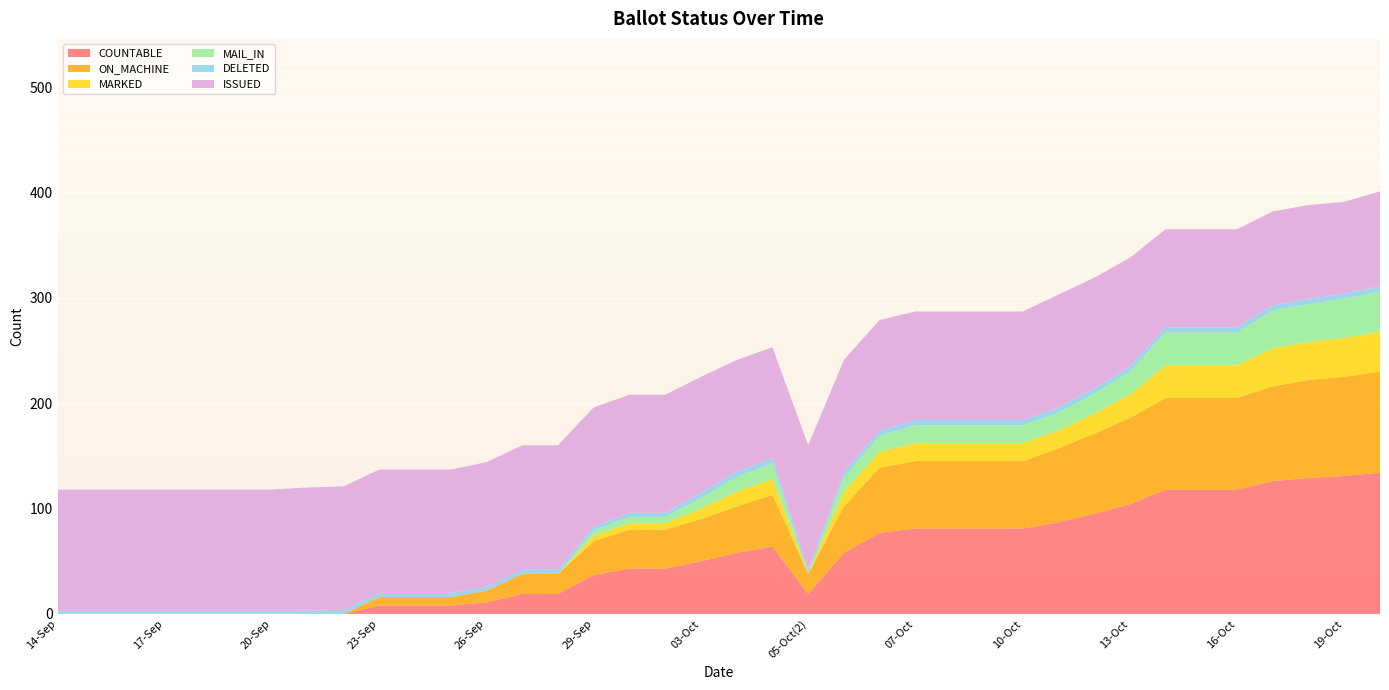

Reading right to left, extract all data points from this chart.

COUNTABLE: 20-Oct=134	19-Oct=131	18-Oct=129	17-Oct=126	16-Oct=118	15-Oct=118	14-Oct=118	13-Oct=104	12-Oct=95	11-Oct=87	10-Oct=81	09-Oct=81	08-Oct=81	07-Oct=81	06-Oct(2)=77	06-Oct(1)=58	05-Oct(2)=19	05-Oct(1)=64	04-Oct=58	03-Oct=50	02-Oct=43	30-Sep=43	29-Sep=37	28-Sep=19	27-Sep=19	26-Sep=11	25-Sep=8	24-Sep=8	23-Sep=8	22-Sep=0	21-Sep=0	20-Sep=0	19-Sep=0	18-Sep=0	17-Sep=0	16-Sep=0	15-Sep=0	14-Sep=0
ON_MACHINE: 20-Oct=96	19-Oct=94	18-Oct=93	17-Oct=90	16-Oct=87	15-Oct=87	14-Oct=87	13-Oct=82	12-Oct=76	11-Oct=70	10-Oct=64	09-Oct=64	08-Oct=64	07-Oct=64	06-Oct(2)=62	06-Oct(1)=44	05-Oct(2)=19	05-Oct(1)=49	04-Oct=44	03-Oct=40	02-Oct=37	30-Sep=37	29-Sep=32	28-Sep=19	27-Sep=19	26-Sep=11	25-Sep=8	24-Sep=8	23-Sep=8	22-Sep=0	21-Sep=0	20-Sep=0	19-Sep=0	18-Sep=0	17-Sep=0	16-Sep=0	15-Sep=0	14-Sep=0
MARKED: 20-Oct=38	19-Oct=37	18-Oct=36	17-Oct=36	16-Oct=31	15-Oct=31	14-Oct=31	13-Oct=22	12-Oct=19	11-Oct=17	10-Oct=17	09-Oct=17	08-Oct=17	07-Oct=17	06-Oct(2)=15	06-Oct(1)=14	05-Oct(2)=0	05-Oct(1)=15	04-Oct=14	03-Oct=10	02-Oct=6	30-Sep=6	29-Sep=5	28-Sep=0	27-Sep=0	26-Sep=0	25-Sep=0	24-Sep=0	23-Sep=0	22-Sep=0	21-Sep=0	20-Sep=0	19-Sep=0	18-Sep=0	17-Sep=0	16-Sep=0	15-Sep=0	14-Sep=0
MAIL_IN: 20-Oct=38	19-Oct=37	18-Oct=36	17-Oct=36	16-Oct=31	15-Oct=31	14-Oct=31	13-Oct=22	12-Oct=19	11-Oct=17	10-Oct=17	09-Oct=17	08-Oct=17	07-Oct=17	06-Oct(2)=15	06-Oct(1)=14	05-Oct(2)=0	05-Oct(1)=15	04-Oct=14	03-Oct=10	02-Oct=6	30-Sep=6	29-Sep=5	28-Sep=0	27-Sep=0	26-Sep=0	25-Sep=0	24-Sep=0	23-Sep=0	22-Sep=0	21-Sep=0	20-Sep=0	19-Sep=0	18-Sep=0	17-Sep=0	16-Sep=0	15-Sep=0	14-Sep=0
DELETED: 20-Oct=5	19-Oct=5	18-Oct=5	17-Oct=5	16-Oct=5	15-Oct=5	14-Oct=5	13-Oct=5	12-Oct=5	11-Oct=5	10-Oct=5	09-Oct=5	08-Oct=5	07-Oct=5	06-Oct(2)=5	06-Oct(1)=5	05-Oct(2)=4	05-Oct(1)=5	04-Oct=5	03-Oct=5	02-Oct=4	30-Sep=4	29-Sep=4	28-Sep=4	27-Sep=4	26-Sep=4	25-Sep=4	24-Sep=4	23-Sep=4	22-Sep=4	21-Sep=3	20-Sep=3	19-Sep=3	18-Sep=3	17-Sep=3	16-Sep=3	15-Sep=3	14-Sep=3
ISSUED: 20-Oct=90	19-Oct=87	18-Oct=89	17-Oct=89	16-Oct=93	15-Oct=93	14-Oct=93	13-Oct=103	12-Oct=105	11-Oct=107	10-Oct=103	09-Oct=103	08-Oct=103	07-Oct=103	06-Oct(2)=105	06-Oct(1)=106	05-Oct(2)=118	05-Oct(1)=105	04-Oct=106	03-Oct=110	02-Oct=112	30-Sep=112	29-Sep=113	28-Sep=118	27-Sep=118	26-Sep=118	25-Sep=117	24-Sep=117	23-Sep=117	22-Sep=117	21-Sep=117	20-Sep=115	19-Sep=115	18-Sep=115	17-Sep=115	16-Sep=115	15-Sep=115	14-Sep=115